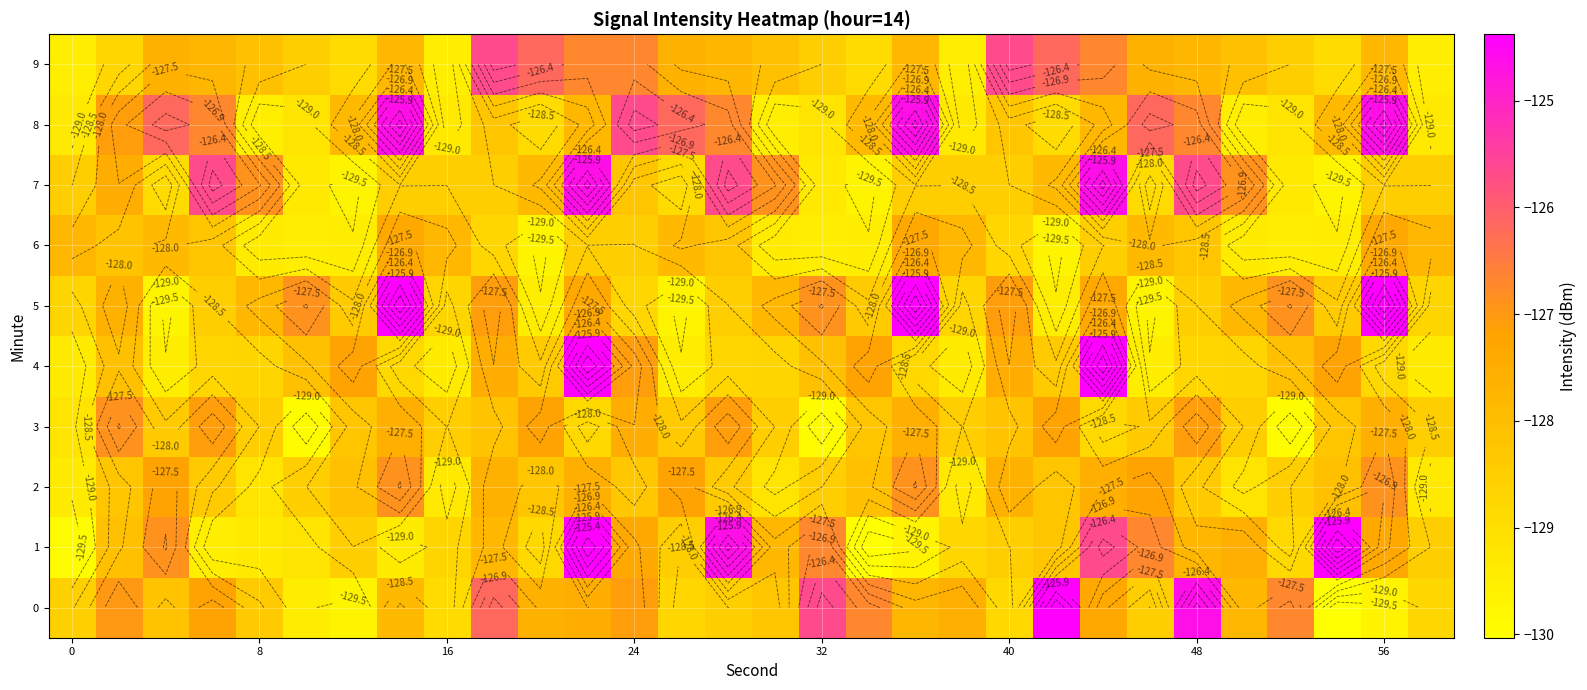

Which series has the largest total across all categories?

8